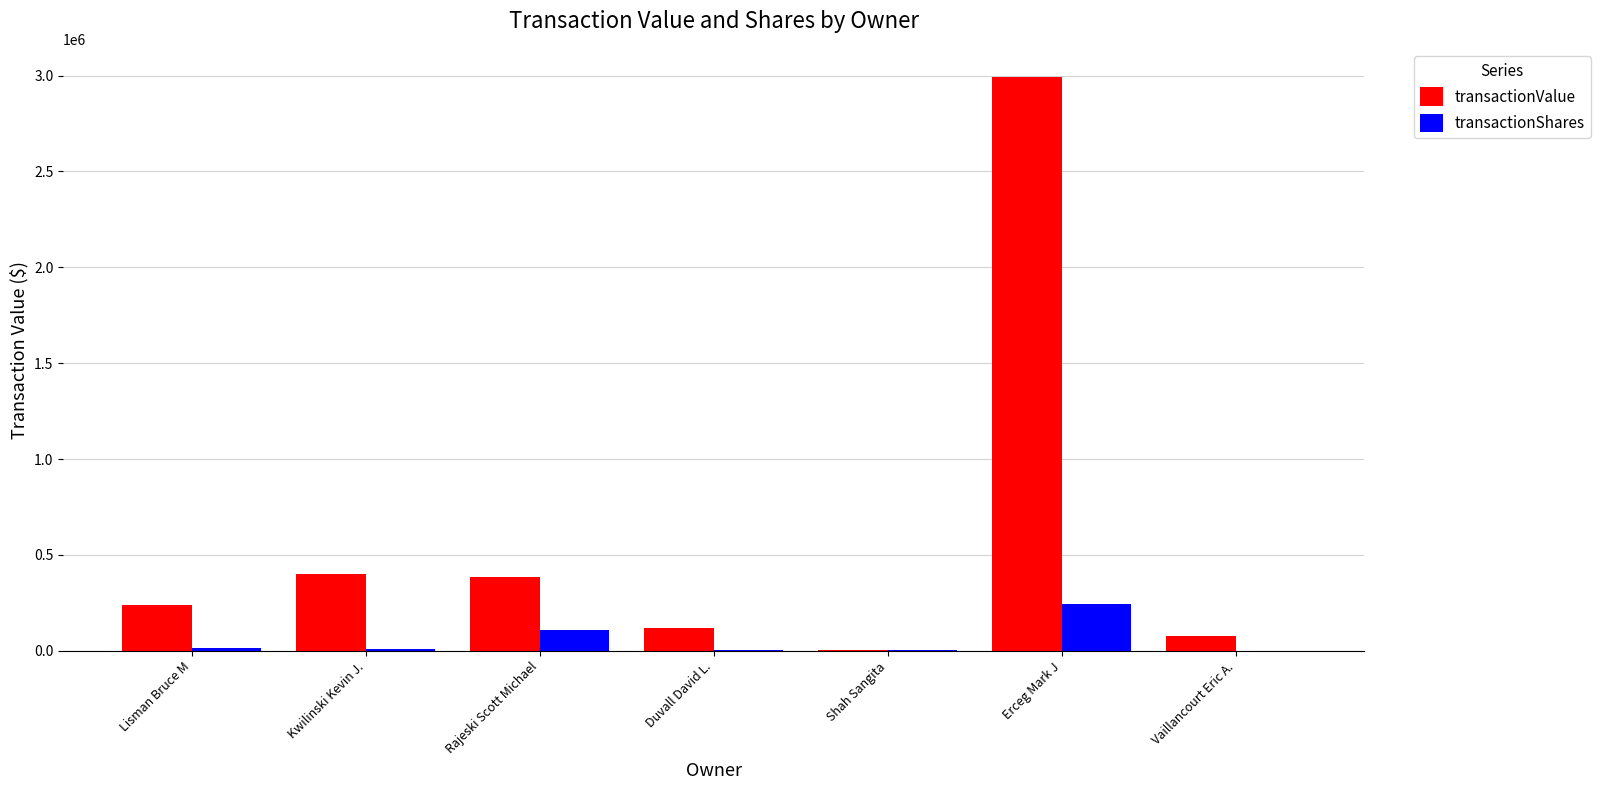

At which label does transactionShares first exceed 7000?

Lisman Bruce M